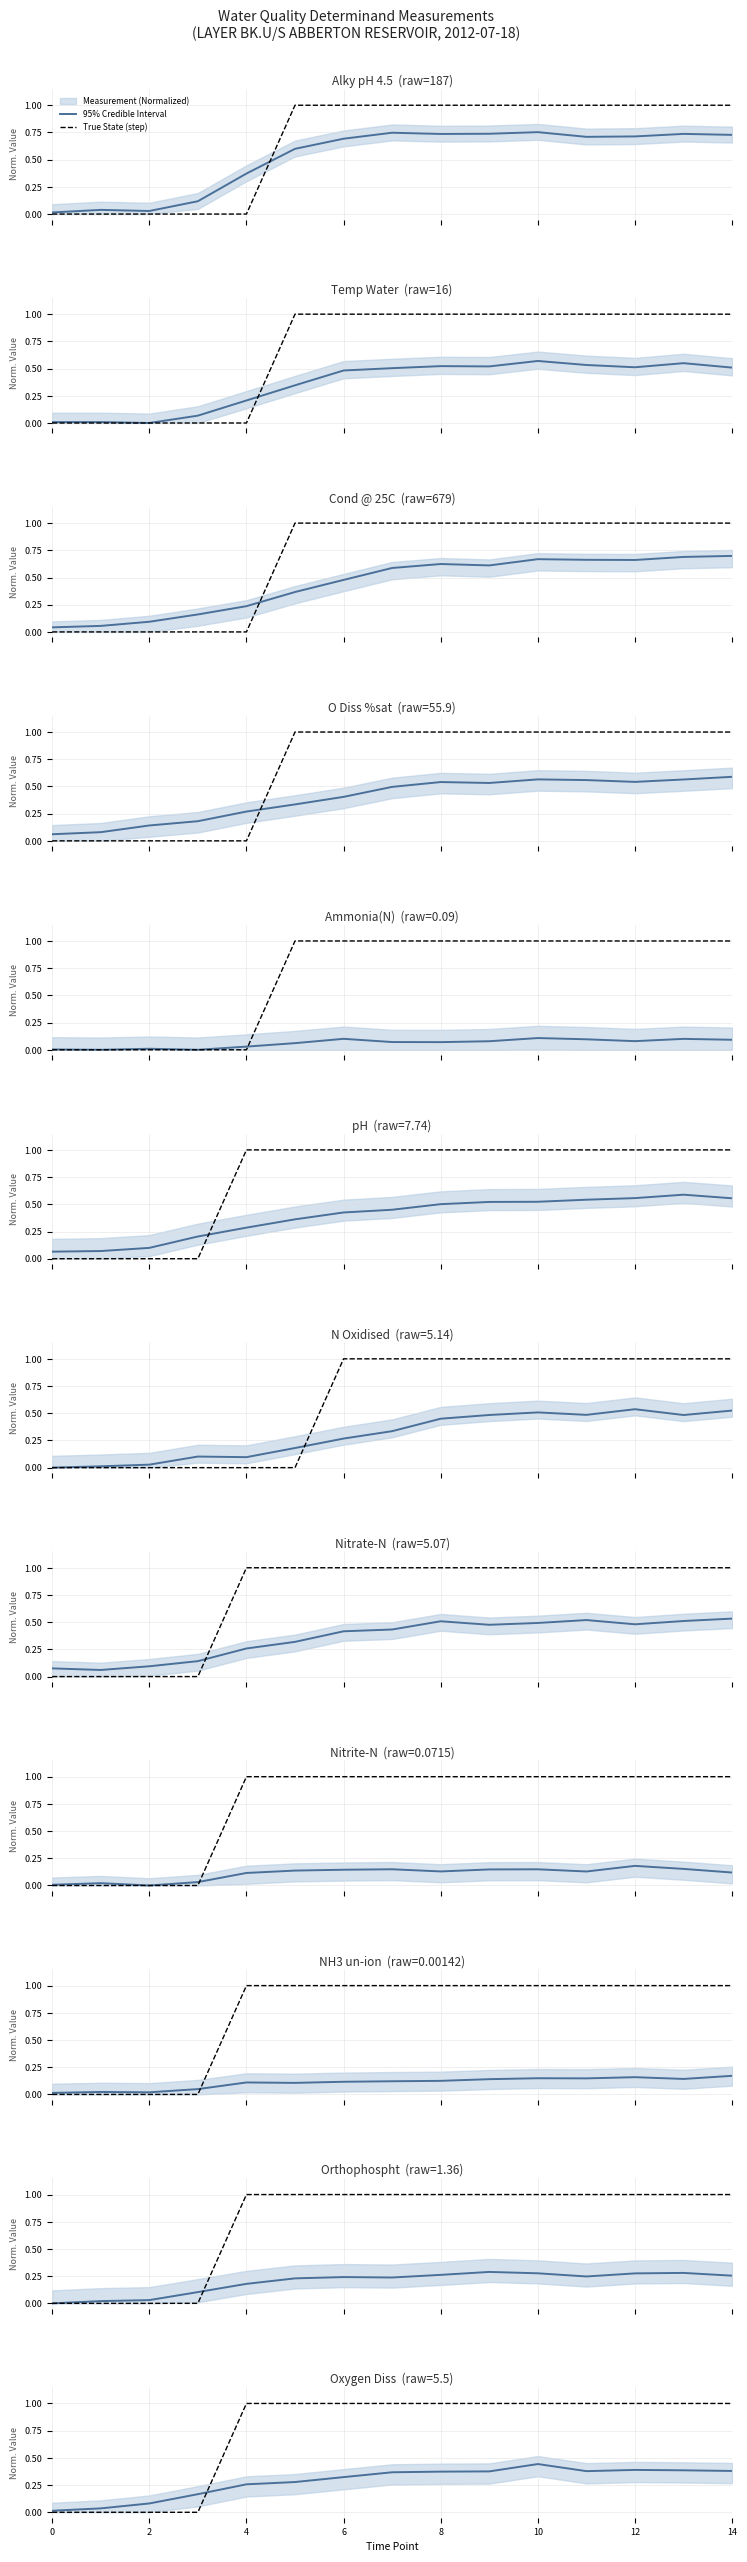

Count the True State (step) values in the range 0 to 1.

15